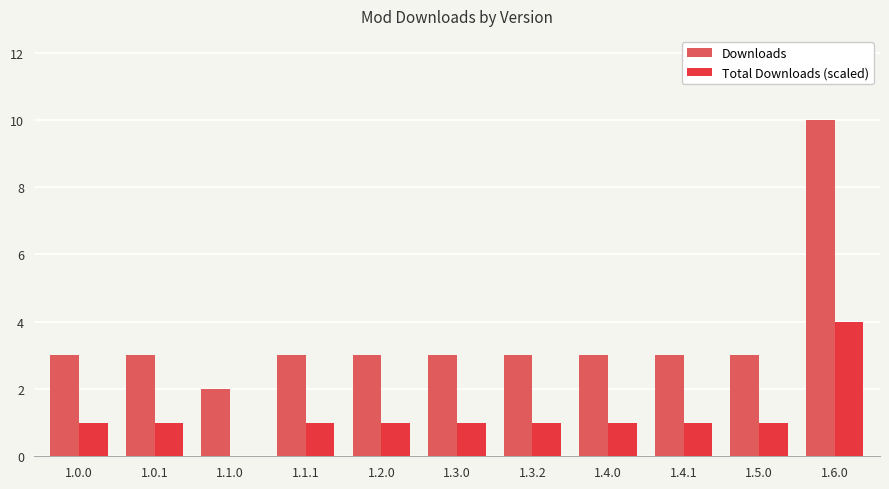

The Downloads series shows 5 at 1.0.1. True or false?

False